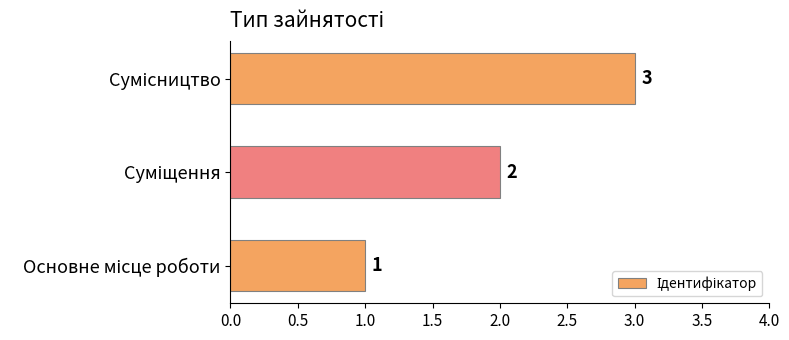

What is the sum of all values?

6